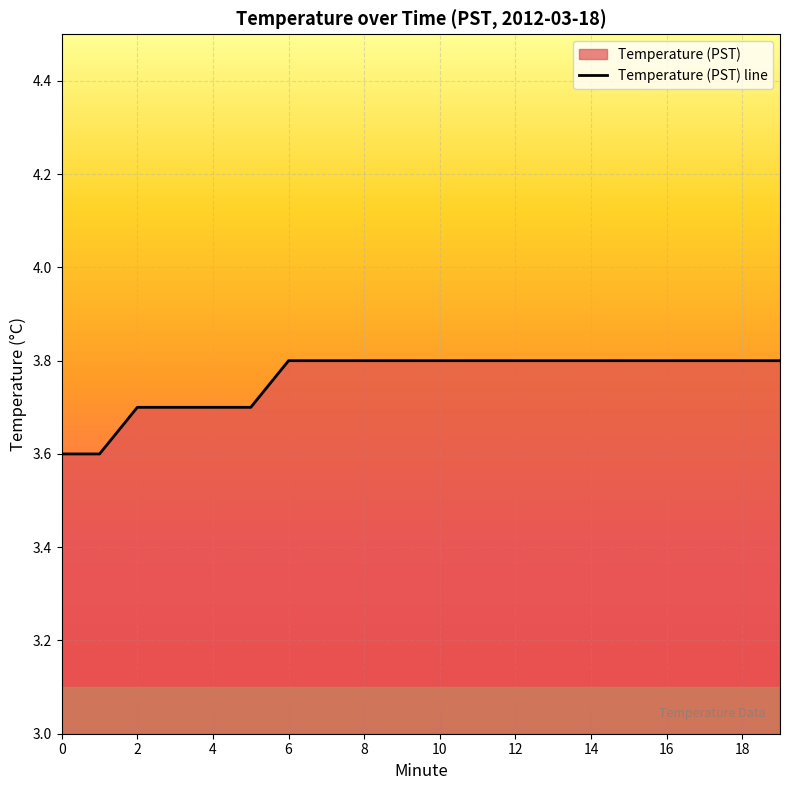

What is the maximum value shown in the chart?

3.8